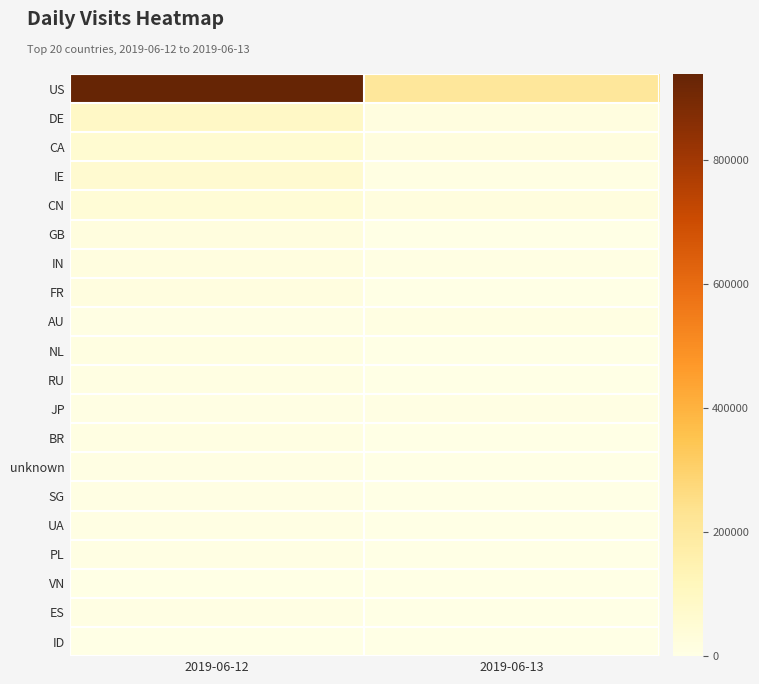

Reading left to right, extract all data points from this chart.

US: 2019-06-12=938466	2019-06-13=207386
DE: 2019-06-12=88495	2019-06-13=18229
CA: 2019-06-12=58466	2019-06-13=19308
IE: 2019-06-12=61560	2019-06-13=8092
CN: 2019-06-12=41437	2019-06-13=19716
GB: 2019-06-12=20155	2019-06-13=3112
IN: 2019-06-12=15745	2019-06-13=4582
FR: 2019-06-12=17383	2019-06-13=1118
AU: 2019-06-12=7279	2019-06-13=8426
NL: 2019-06-12=13125	2019-06-13=2001
RU: 2019-06-12=9222	2019-06-13=2819
JP: 2019-06-12=5902	2019-06-13=4338
BR: 2019-06-12=8227	2019-06-13=1297
unknown: 2019-06-12=5768	2019-06-13=1157
SG: 2019-06-12=4332	2019-06-13=1942
UA: 2019-06-12=4539	2019-06-13=609
PL: 2019-06-12=4325	2019-06-13=327
VN: 2019-06-12=2687	2019-06-13=1563
ES: 2019-06-12=3790	2019-06-13=244
ID: 2019-06-12=2816	2019-06-13=1140